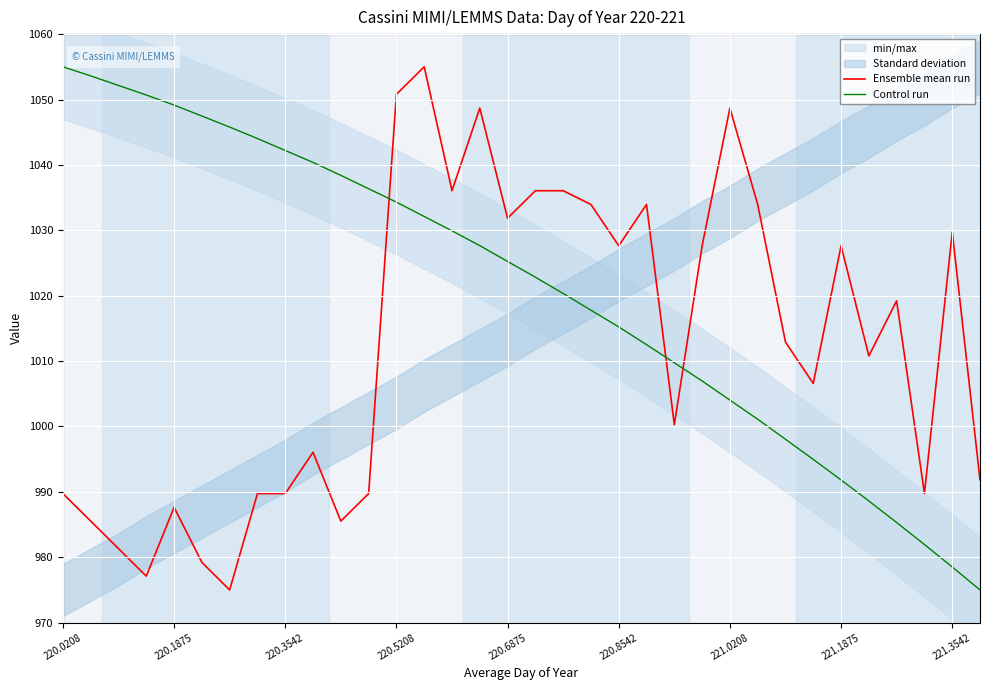

What is the highest value of the Ensemble mean run series?

1055.0